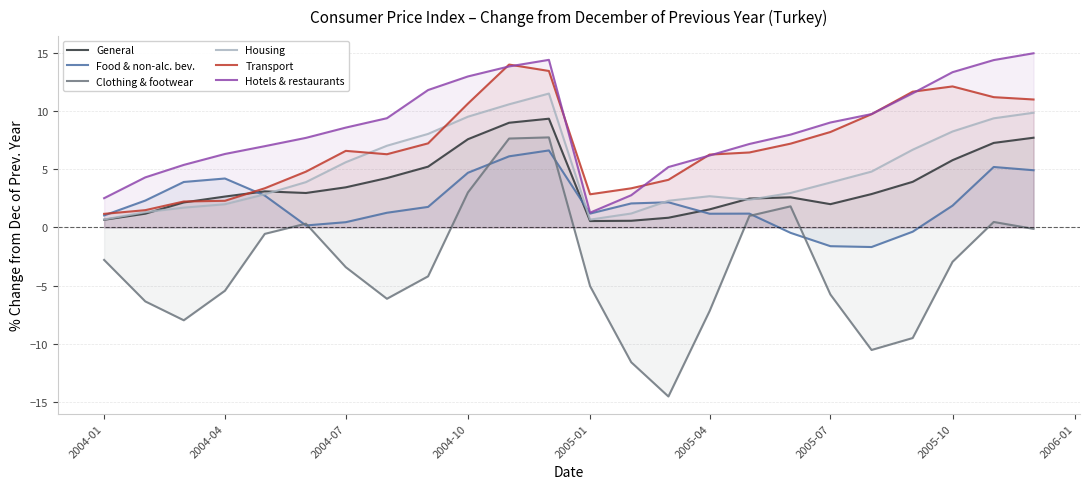

Is it true that Clothing & footwear equals -2.0 at 2004-07?

False